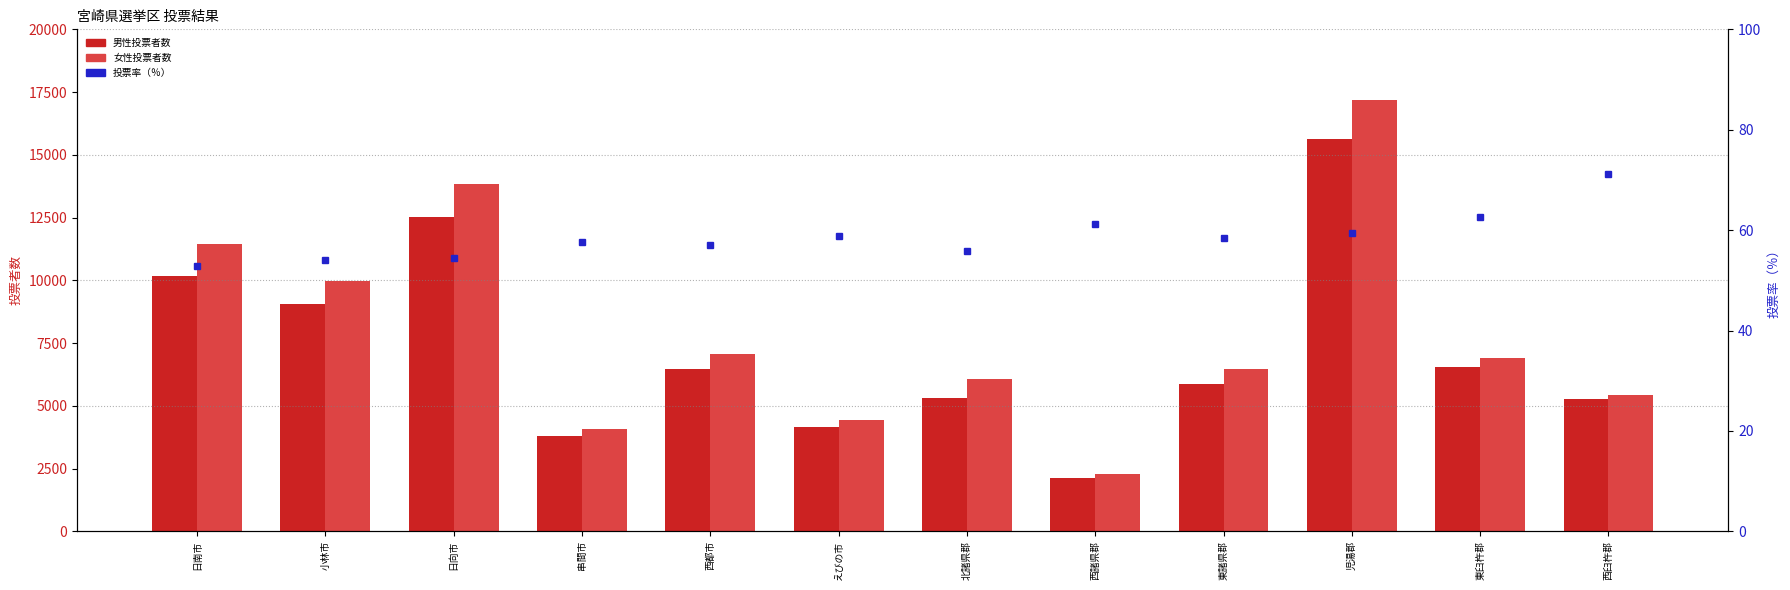

Reading left to right, extract all data points from this chart.

男性投票者数: 日南市=10166.0	小林市=9046.0	日向市=12532.0	串間市=3810.0	西都市=6449.0	えびの市=4149.0	北諸県郡=5308.0	西諸県郡=2128.0	東諸県郡=5871.0	児湯郡=15616.0	東臼杵郡=6555.0	西臼杵郡=5288.0
女性投票者数: 日南市=11459.0	小林市=9965.0	日向市=13828.0	串間市=4068.0	西都市=7081.0	えびの市=4422.0	北諸県郡=6054.0	西諸県郡=2268.0	東諸県郡=6450.0	児湯郡=17199.0	東臼杵郡=6923.0	西臼杵郡=5421.0
投票率（％）: 日南市=52.9	小林市=54.0	日向市=54.5	串間市=57.7	西都市=56.9	えびの市=58.8	北諸県郡=55.8	西諸県郡=61.2	東諸県郡=58.4	児湯郡=59.5	東臼杵郡=62.7	西臼杵郡=71.1